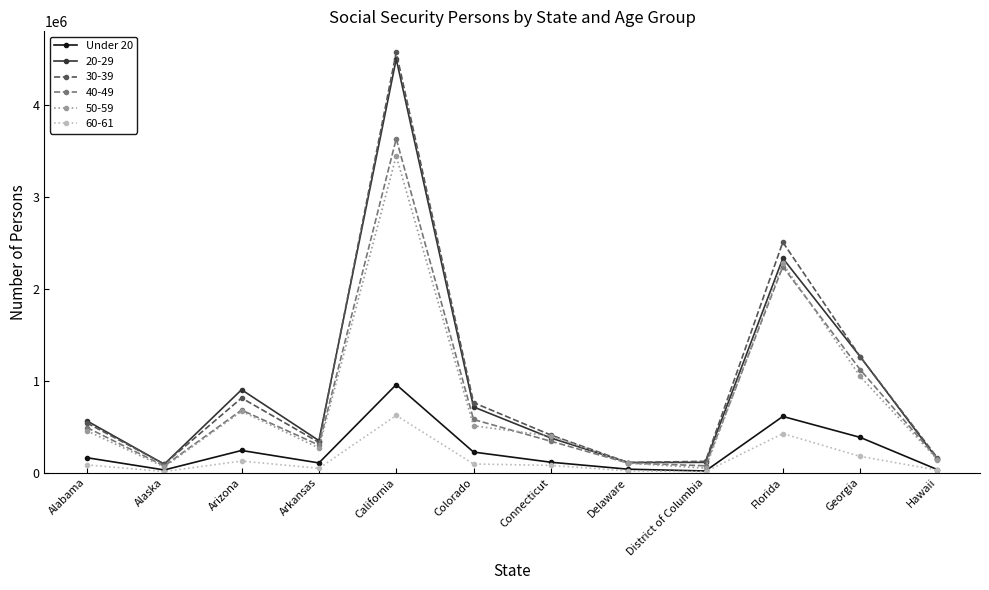

Where is the first local minimum for Under 20?

Alaska